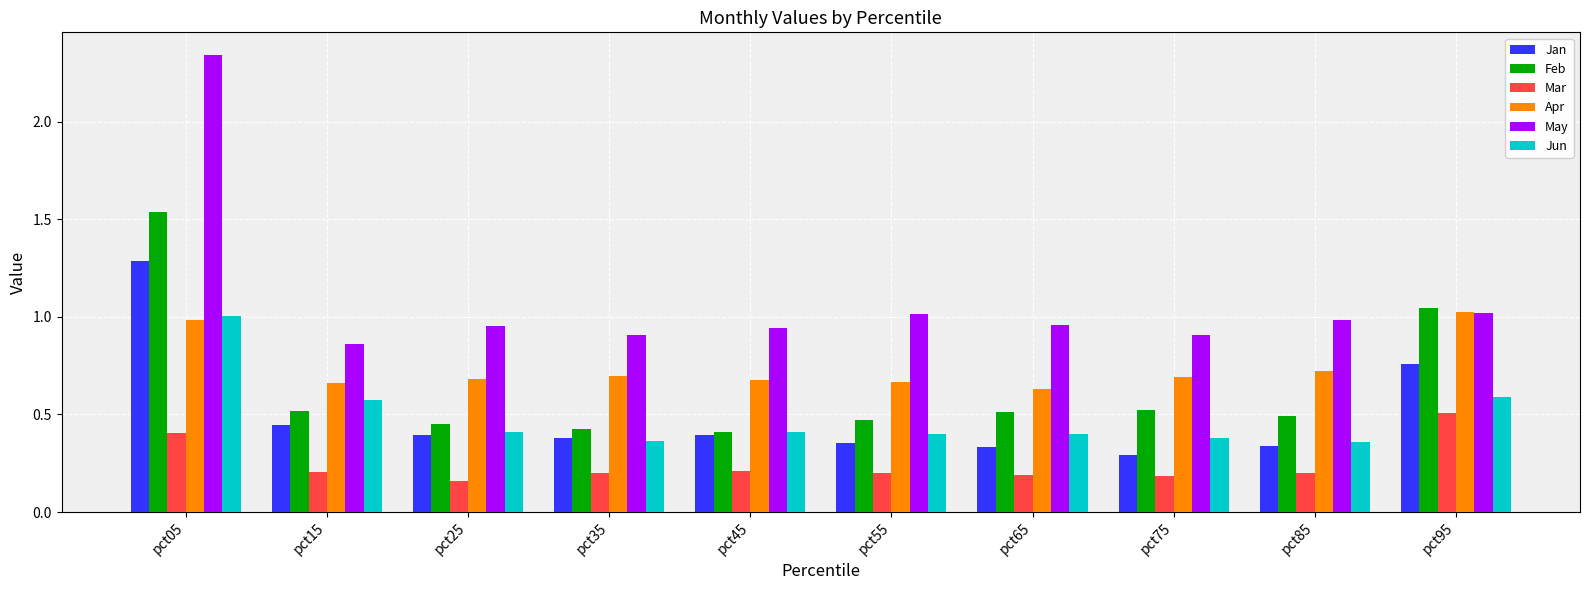

At which category is the sum across all series the highest?

pct05